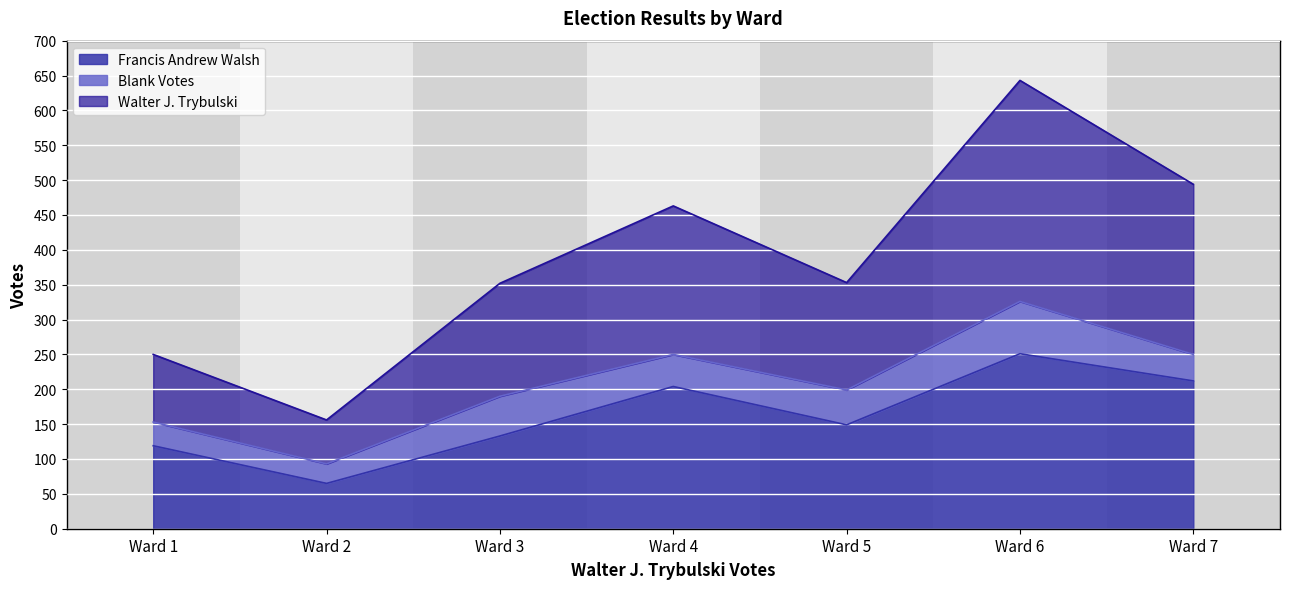

Reading left to right, list all the values displayed in this chart.

Ward 1=119	Ward 2=65	Ward 3=133	Ward 4=204	Ward 5=149	Ward 6=251	Ward 7=212